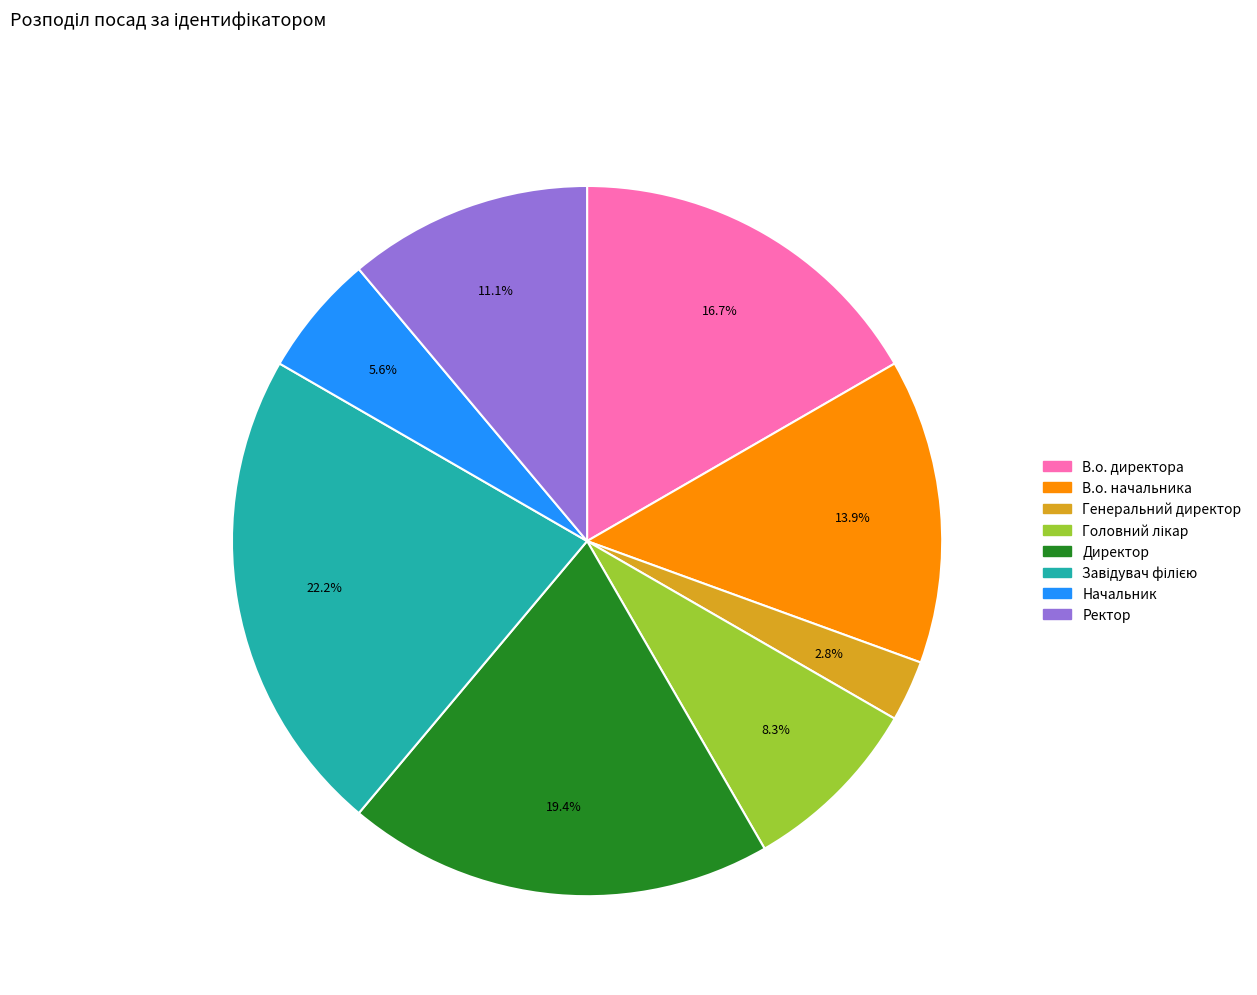

Count the number of slices in the pie.

8